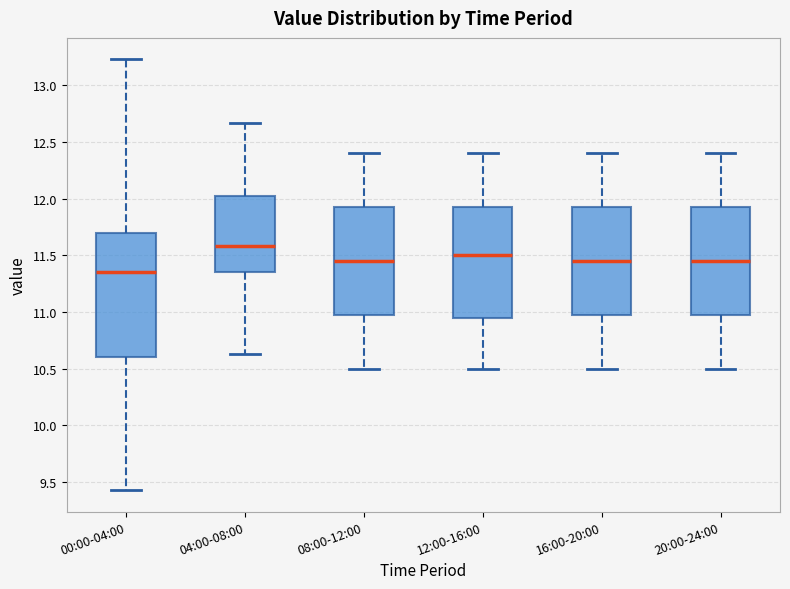

Which box's median line is the highest?

04:00-08:00